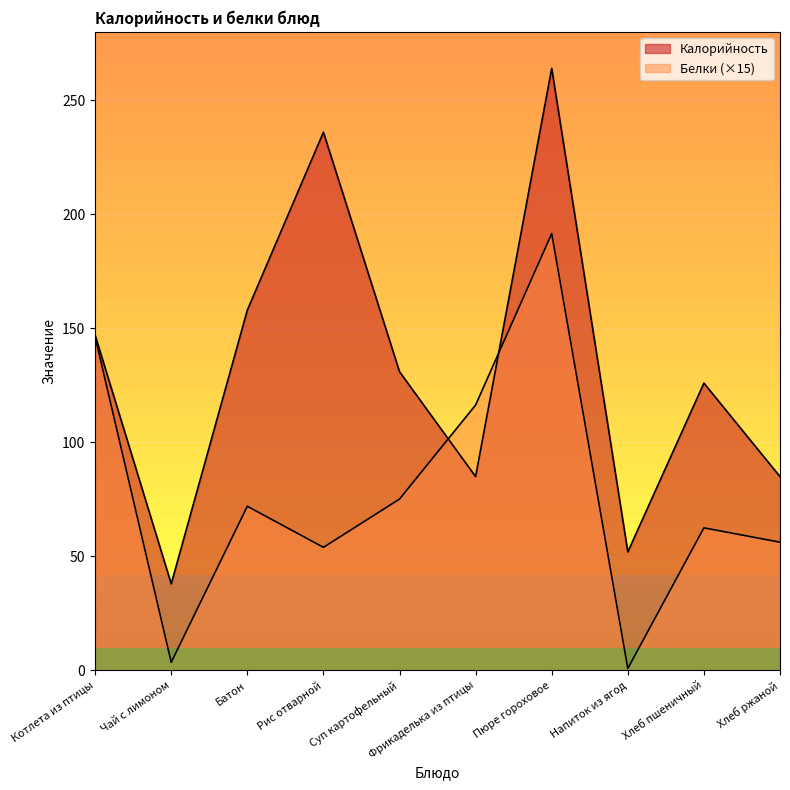

What is the sum of all Калорийность values?

1322.0